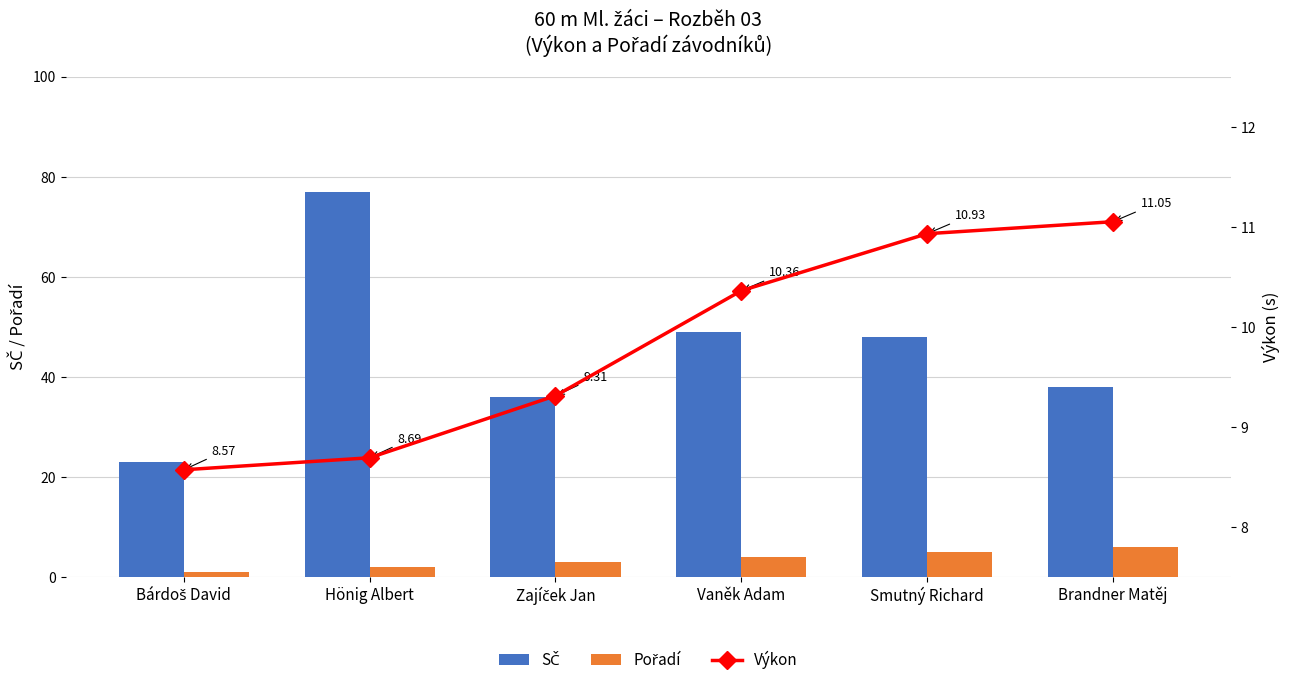

Does the chart contain stacked bars?

No